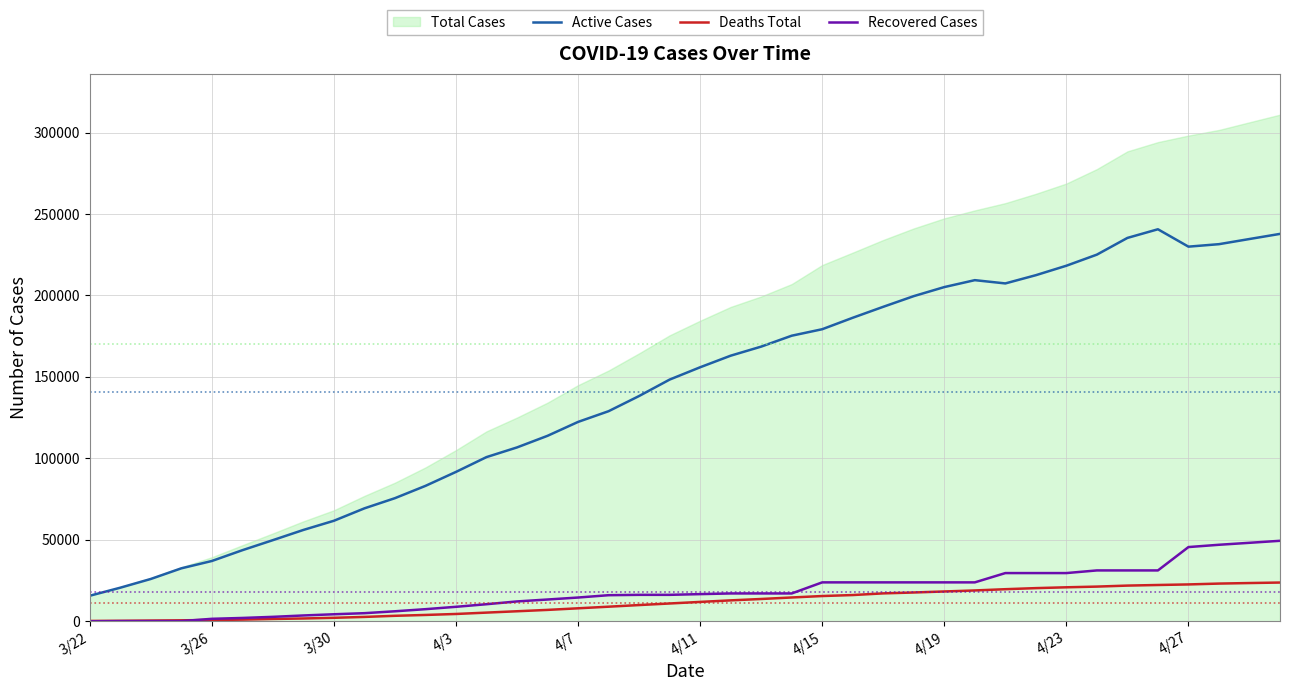

How many lines are shown in the chart?

3